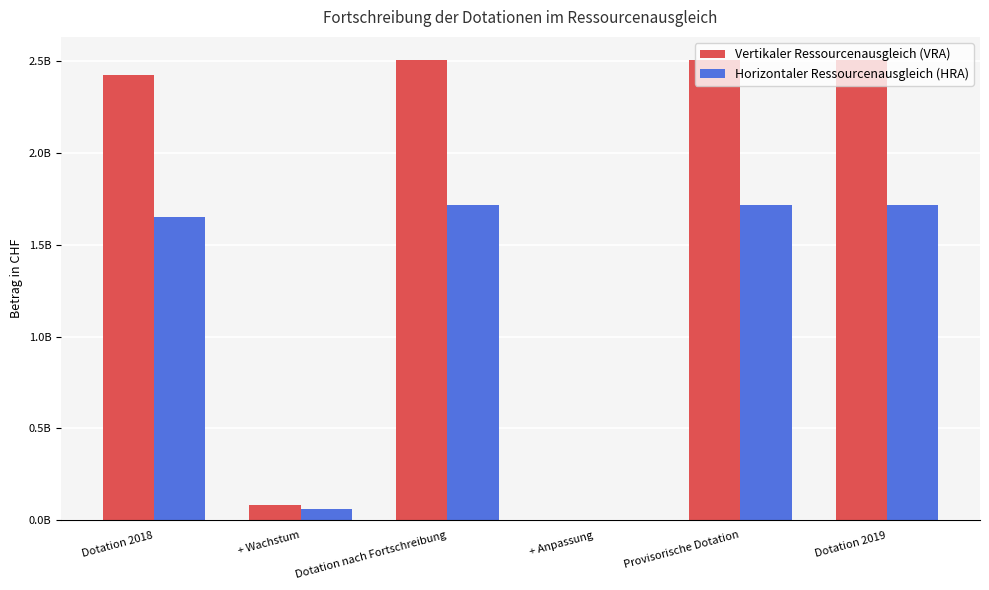

Which series has the largest total across all categories?

Vertikaler Ressourcenausgleich (VRA)